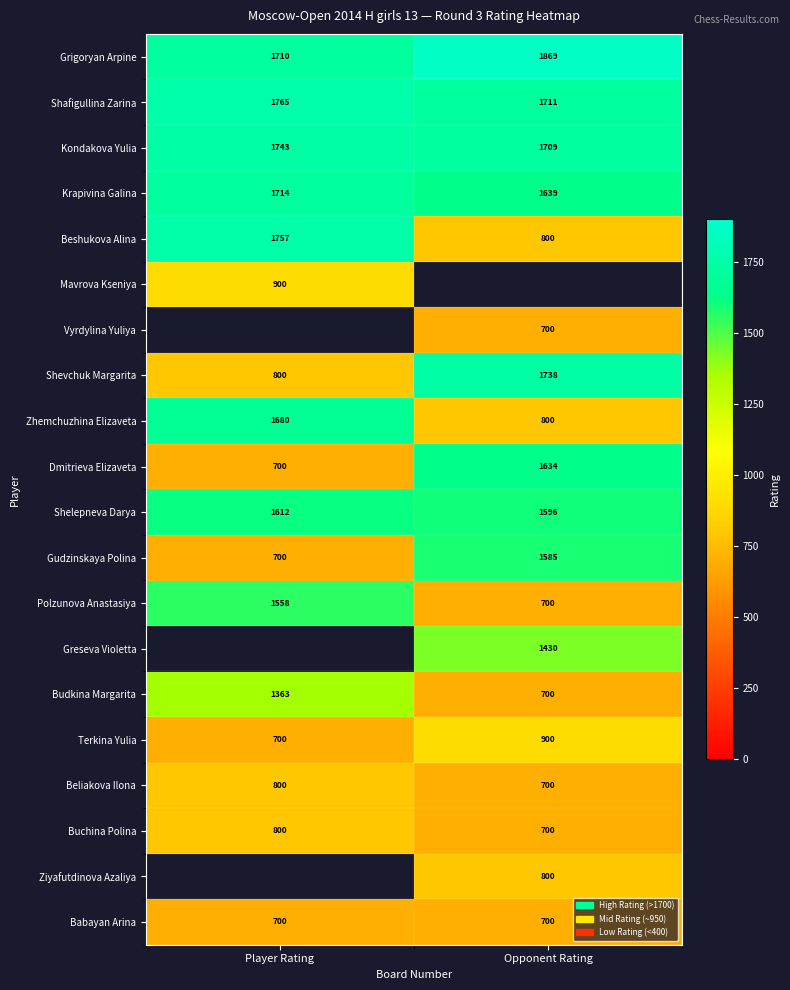

What is the maximum value for Beshukova Alina?

1757